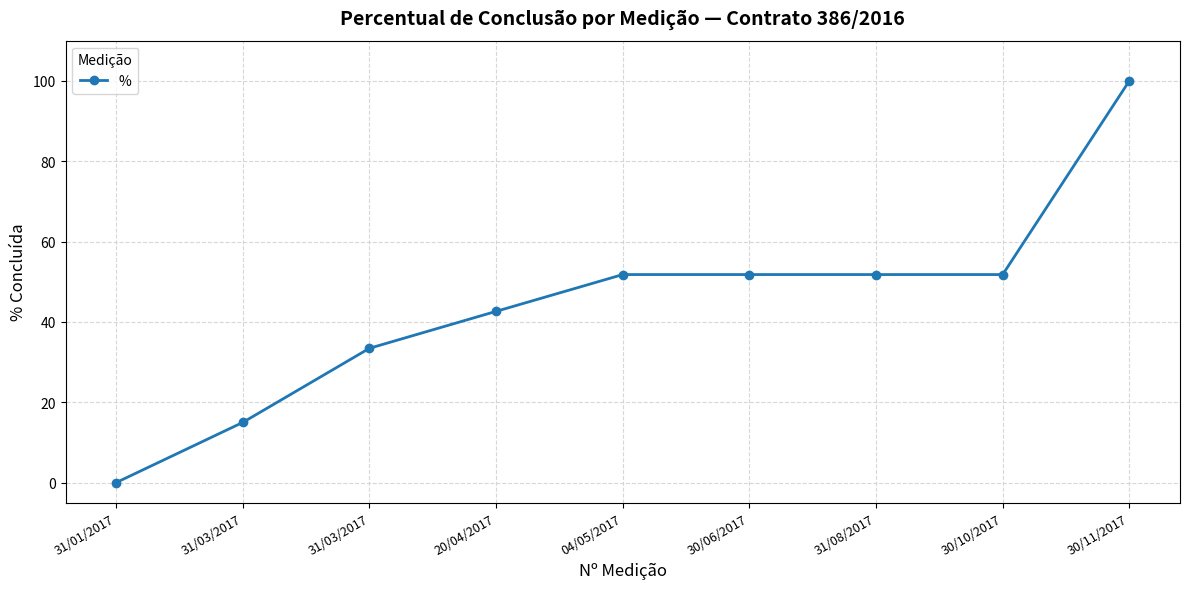

List the labels in order of value, smallest first.

31/01/2017, 31/03/2017, 31/03/2017, 20/04/2017, 04/05/2017, 30/06/2017, 31/08/2017, 30/10/2017, 30/11/2017